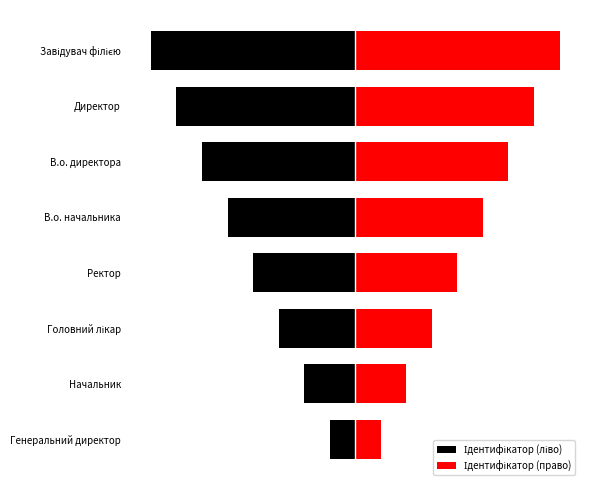

Where is Ідентифікатор (ліво) nearest to the value -2?

Ректор